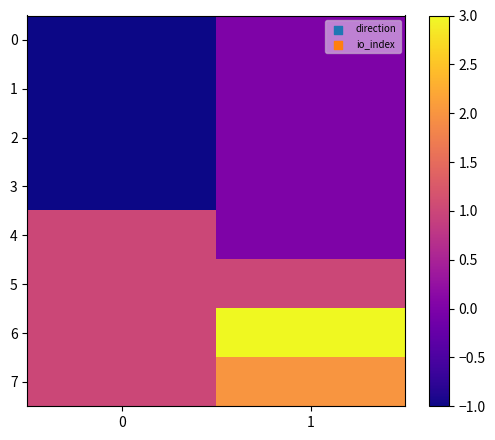

What is the total value across all series at 1?

6